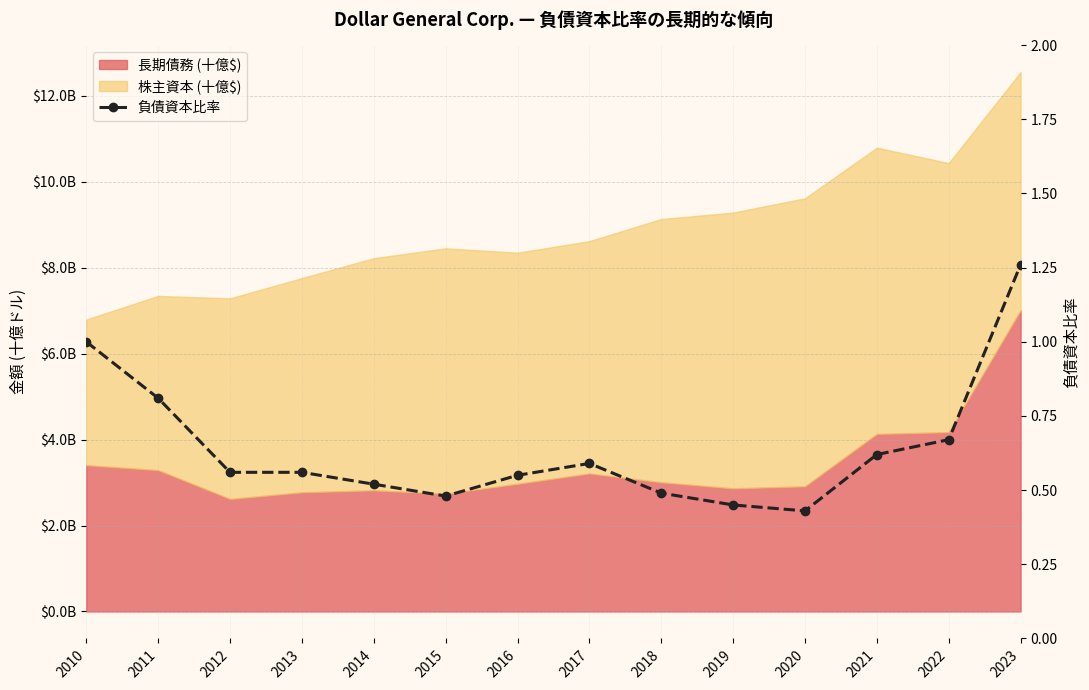

Reading left to right, list all the values displayed in this chart.

2010=1.0	2011=0.8	2012=0.6	2013=0.6	2014=0.5	2015=0.5	2016=0.6	2017=0.6	2018=0.5	2019=0.5	2020=0.4	2021=0.6	2022=0.7	2023=1.3